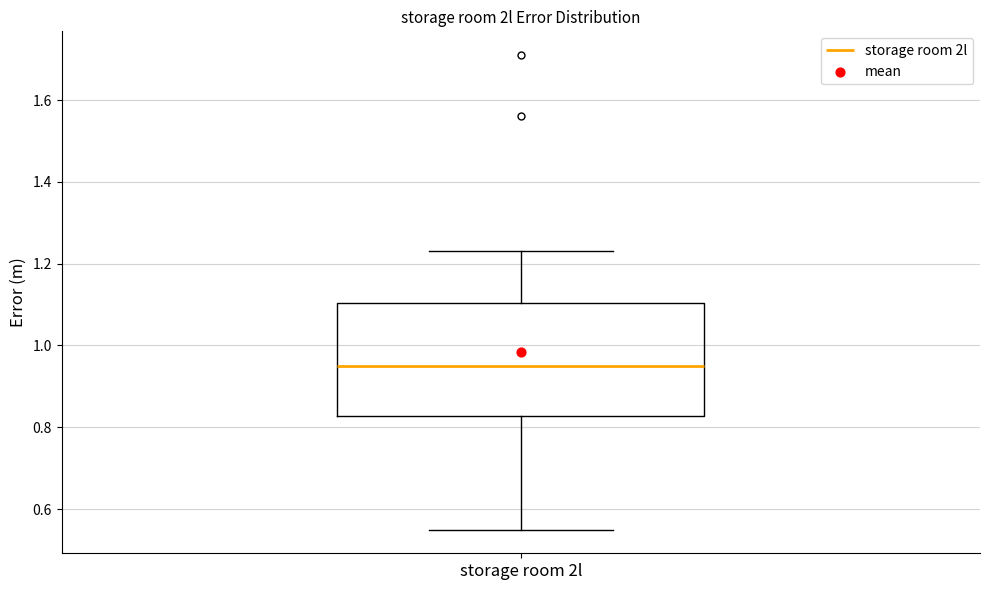

Read this box plot against the y-axis: the position of the median line, the range covered by the box, and the ends of both whiskers. The values are not printed on the chart, so give them approximately, as read against the axis.

median 0.96, box 0.82 to 1.10, whiskers 0.56 to 1.24